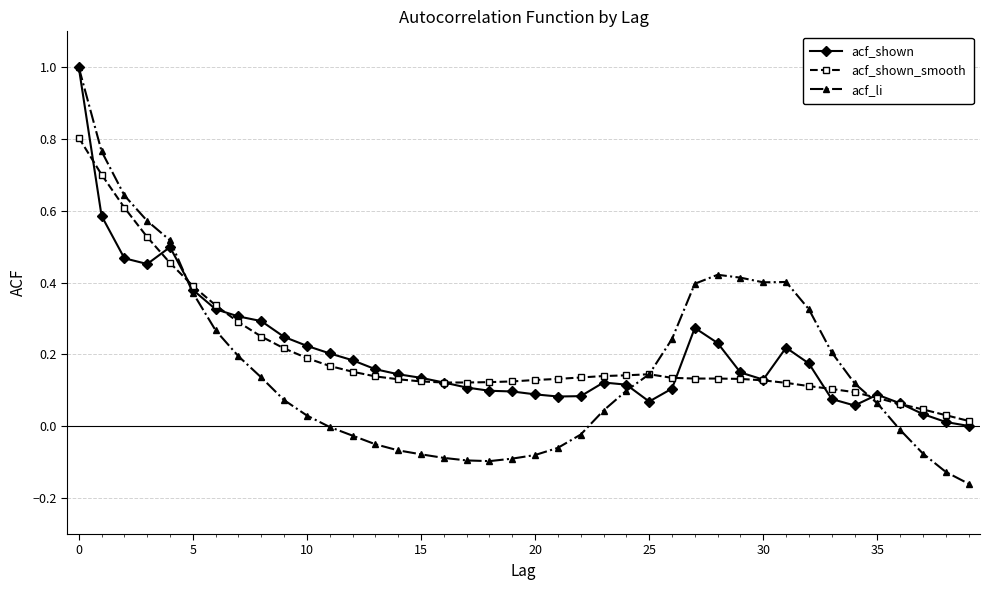

Which series has the widest spread of values?

acf_li